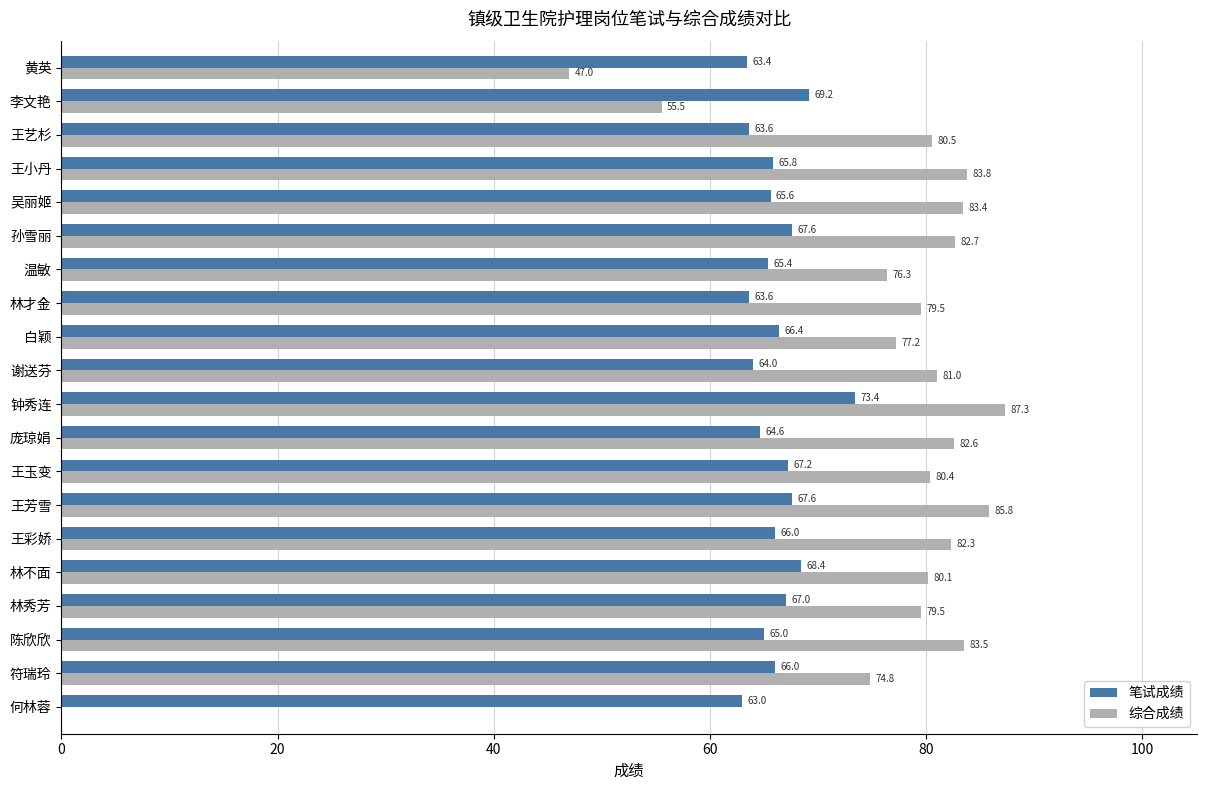

Which series has the largest total across all categories?

综合成绩